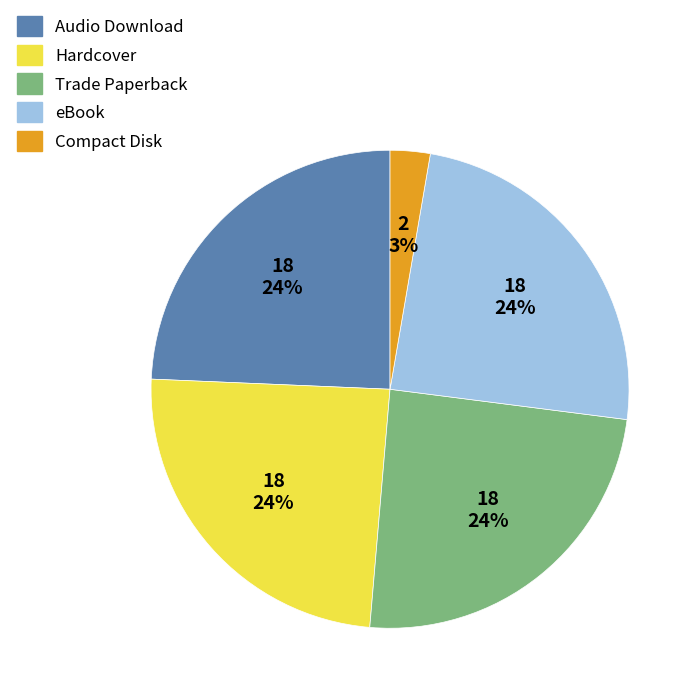

Combined, do Compact Disk and eBook account for over 50%?

No